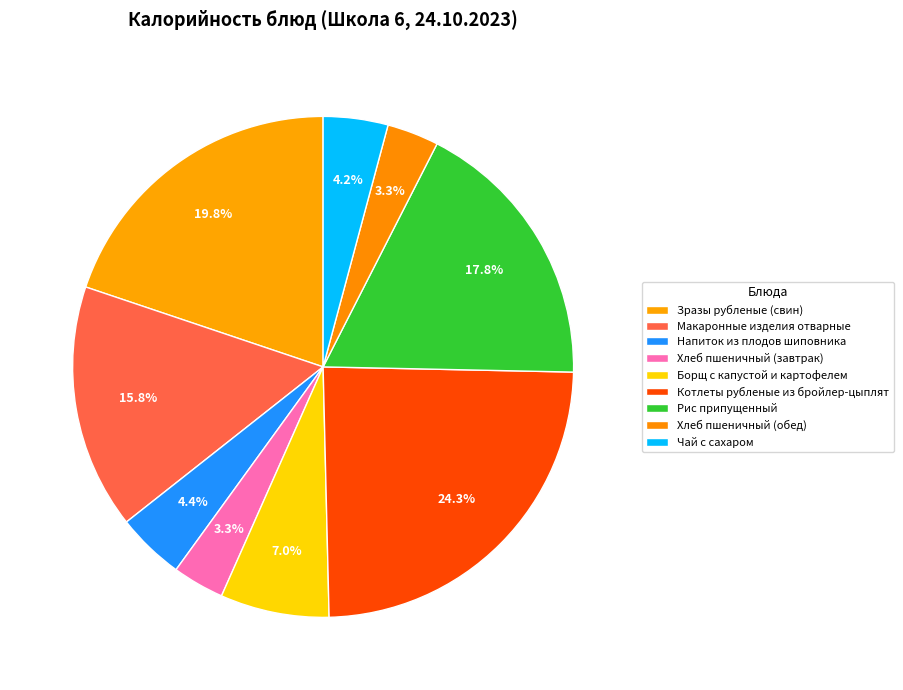

Combined, do Зразы рубленые (свин) and Хлеб пшеничный (обед) account for over 50%?

No